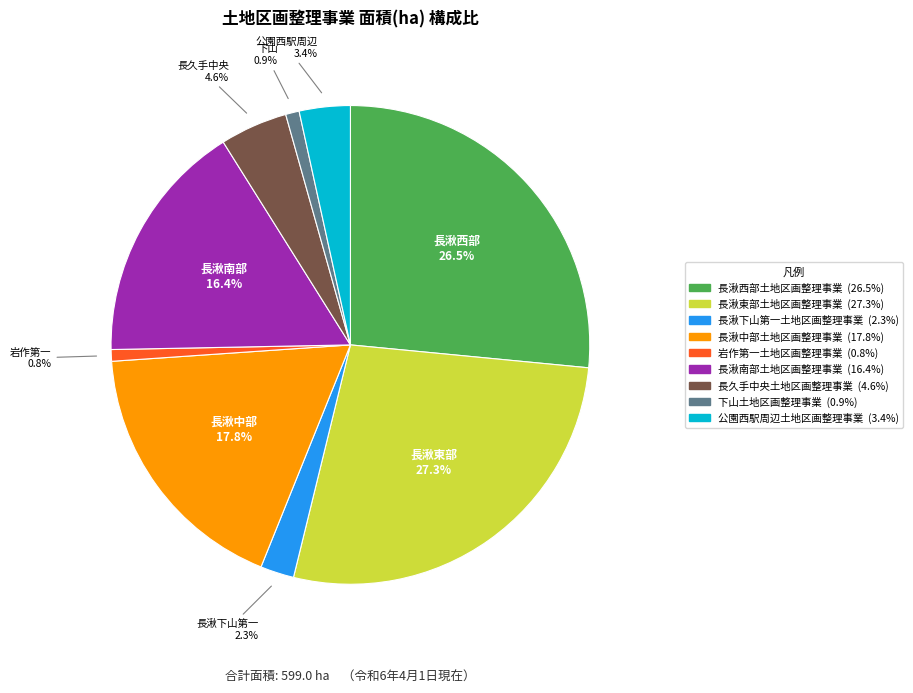

Does 岩作第一土地区画整理事業 account for over 50% of the chart?

No